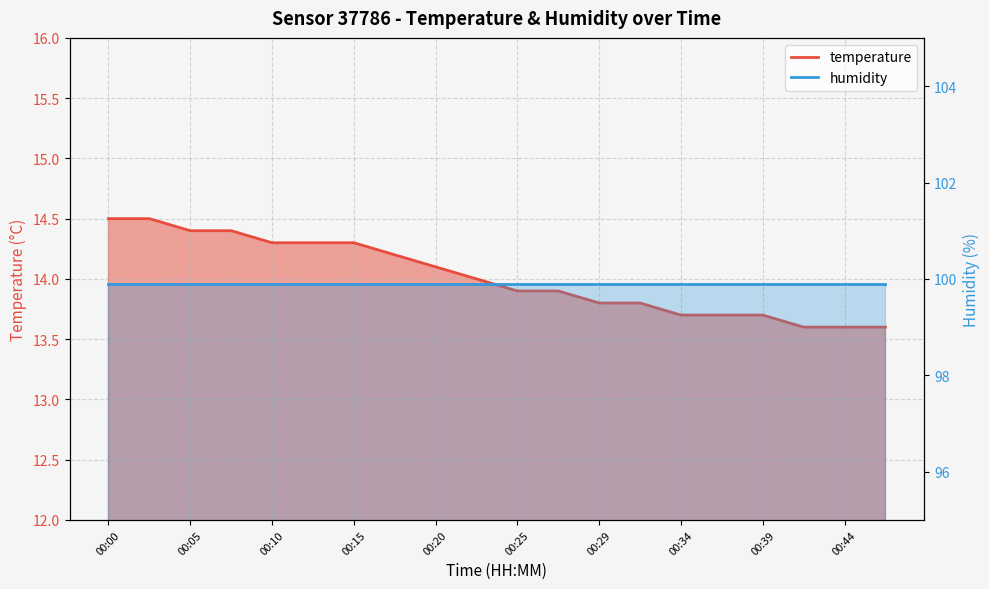

True or false: there are more than 1 points higher than both neighbors.

False